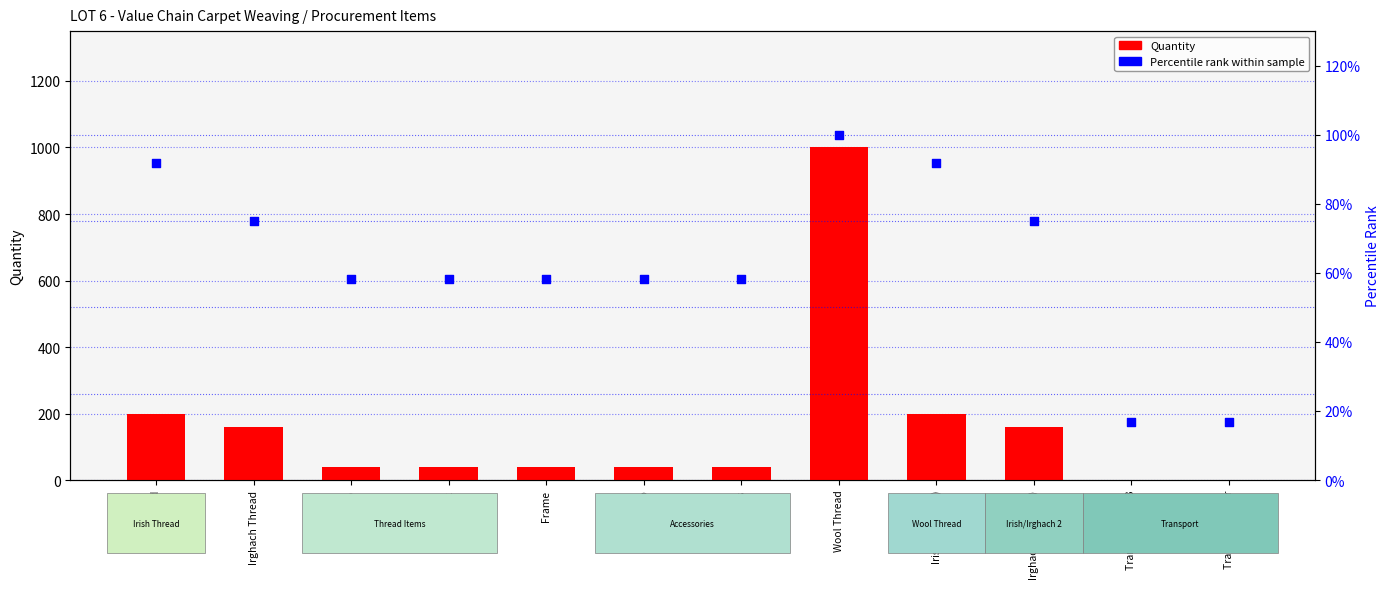

What is the total value across all series at Irish Thread?

291.7